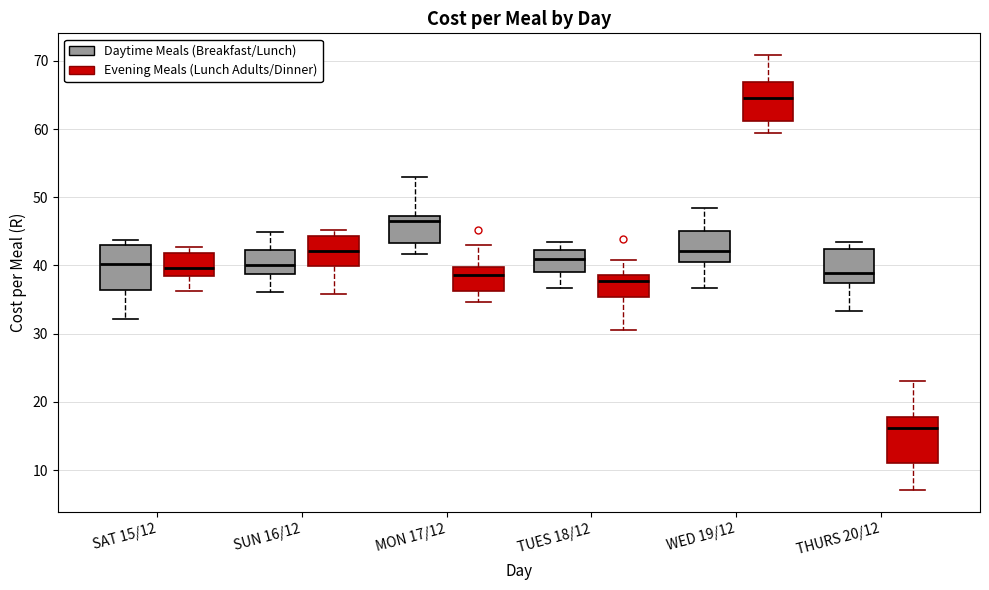

Where is the lower edge of the box for THURS 20/12 (Evening Meals (Lunch Adults/Dinner)) on the y-axis? The values are not printed on the chart, so give them approximately, as read against the axis.

11